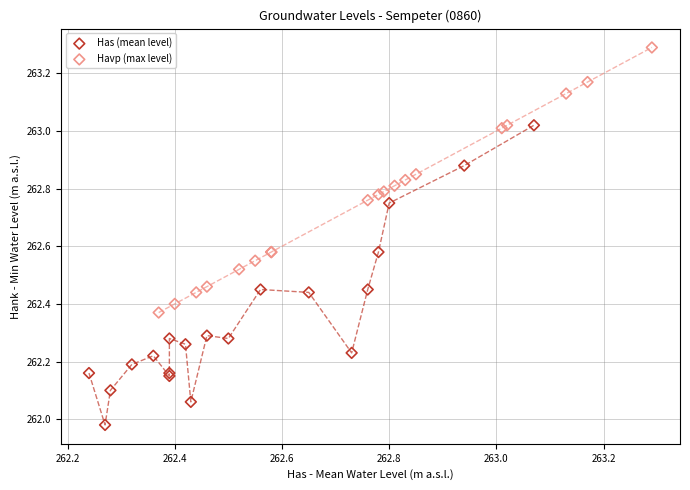

Which series contains the lowest Y value?

Has (mean level)